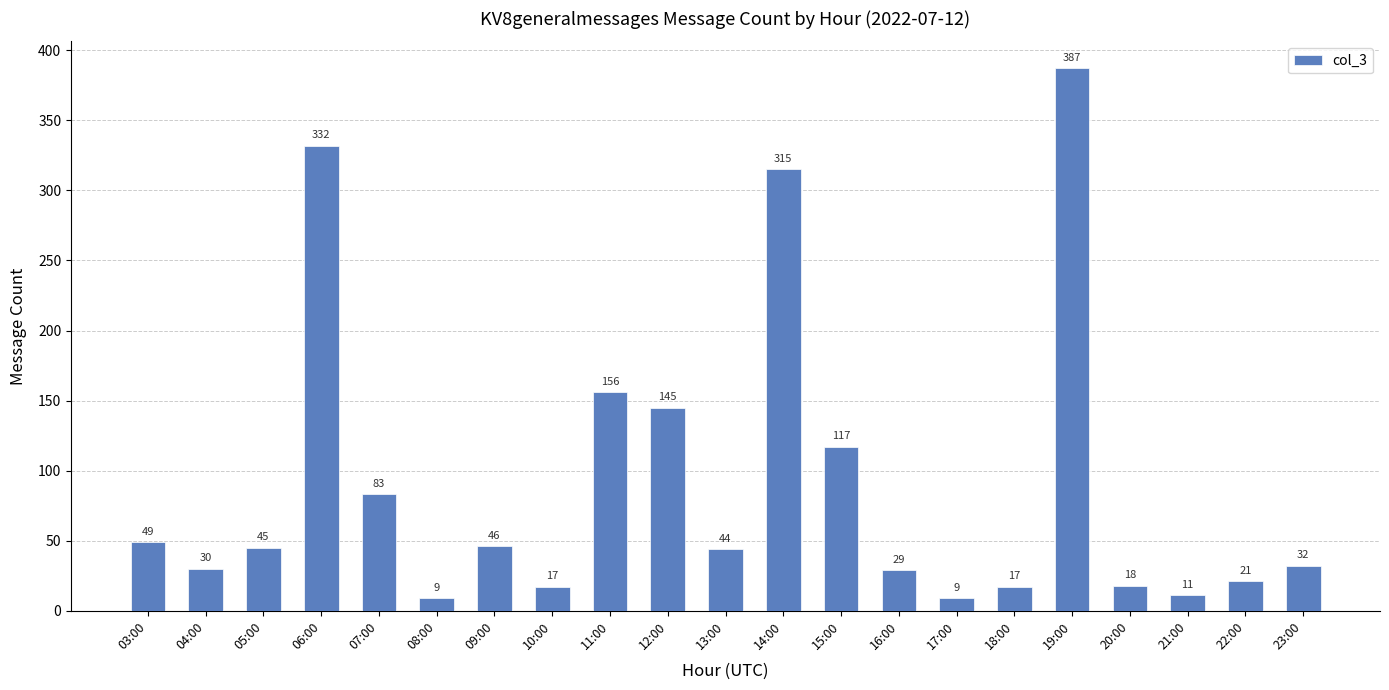

Between 03:00 and 12:00, which is larger?

12:00